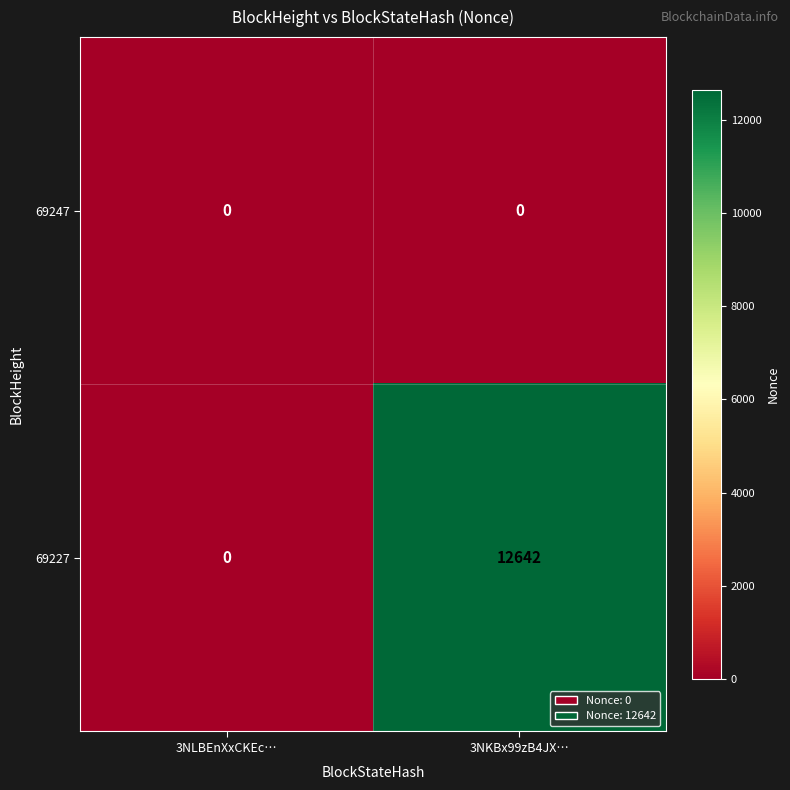

What is the difference between the highest and lowest values at 3NKBx99zB4JX…?

12642